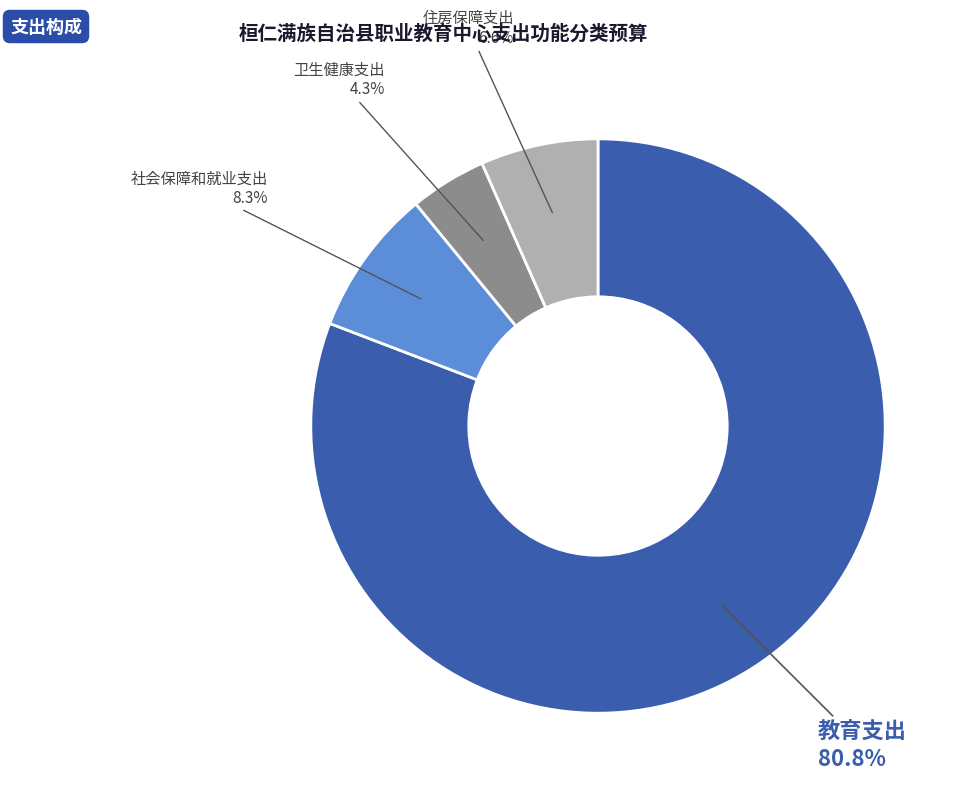

Which category has the biggest portion of the pie?

教育支出